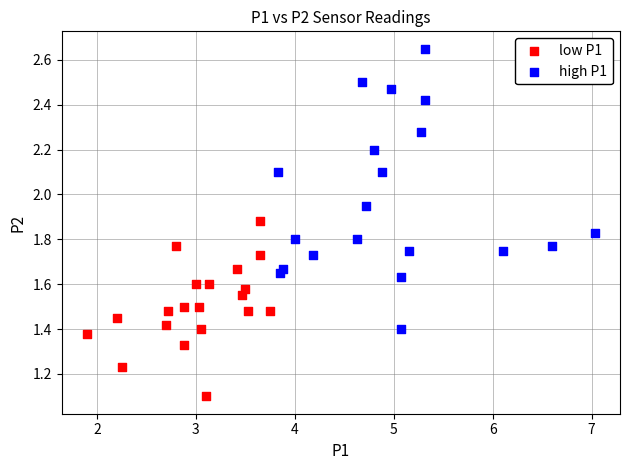

Which series contains the lowest Y value?

low P1